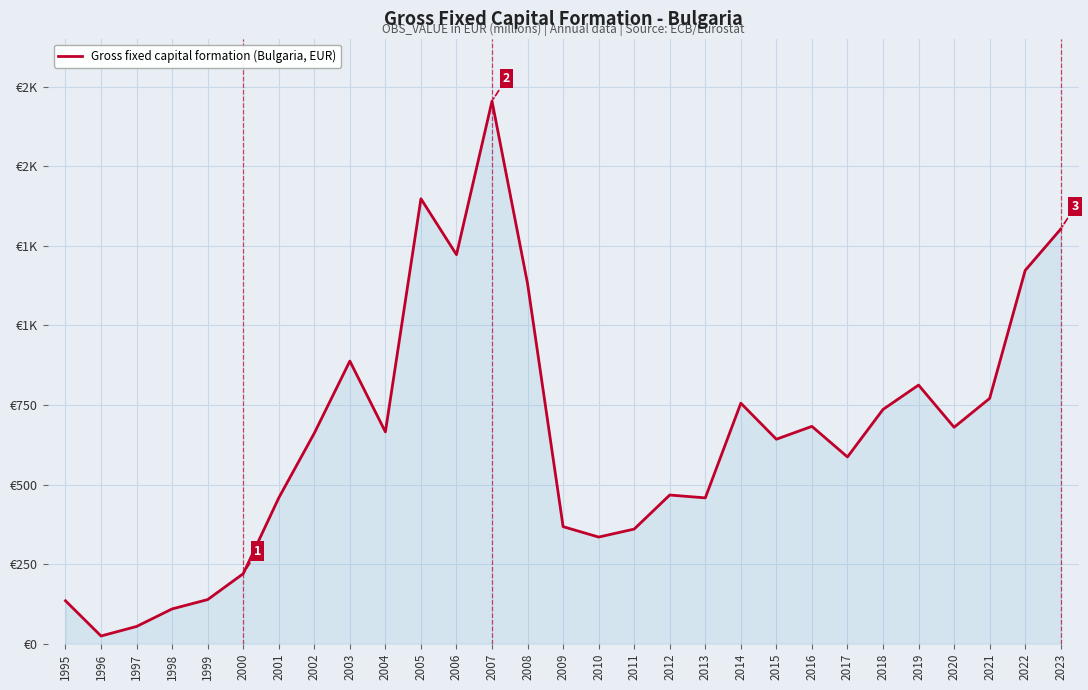

Does the chart have visible grid lines?

Yes